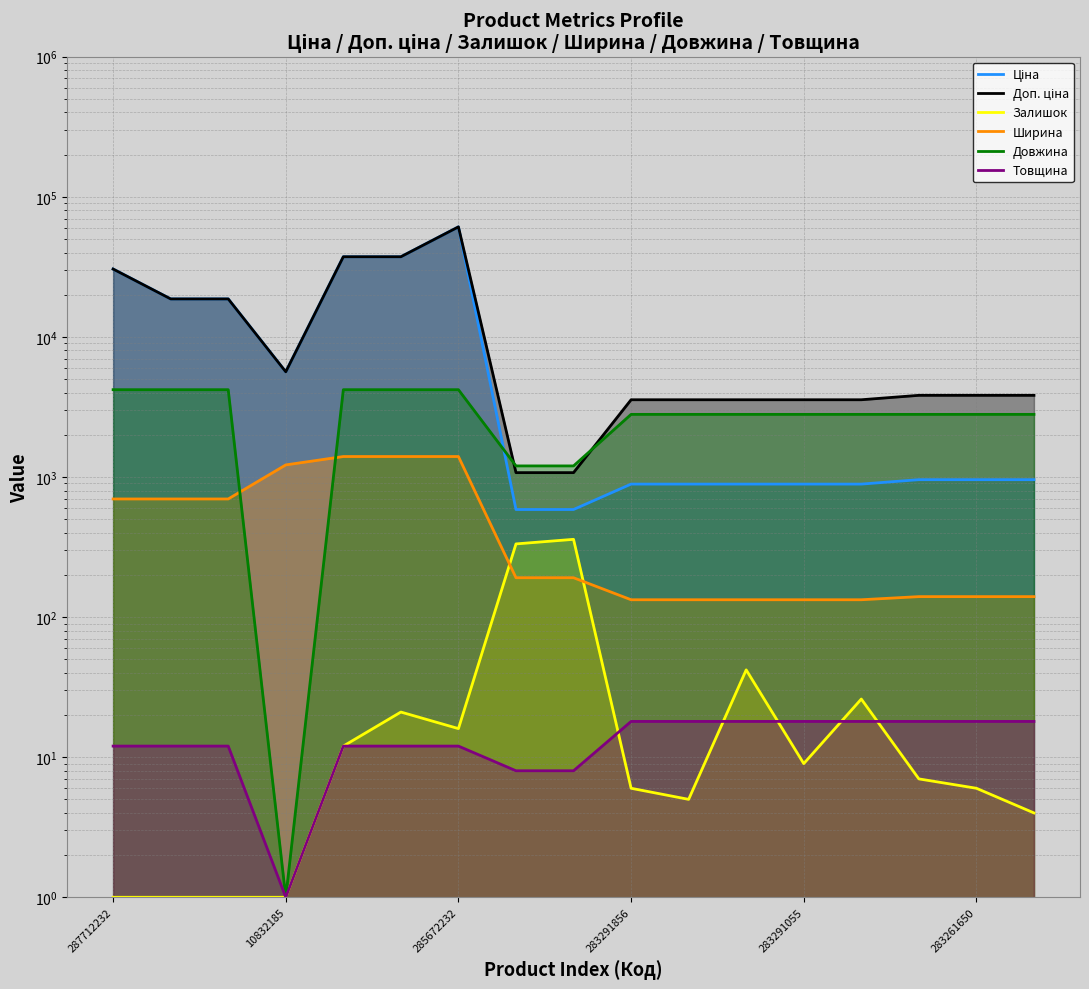

List the labels in order of Товщина value, largest first.

283291856, 283291651, 283291650, 283291055, 283291052, 283261651, 283261650, 283261055, 287712232, 287692233, 287692231, 285652233, 285652231, 285672232, 271712228, 271712227, 10832185